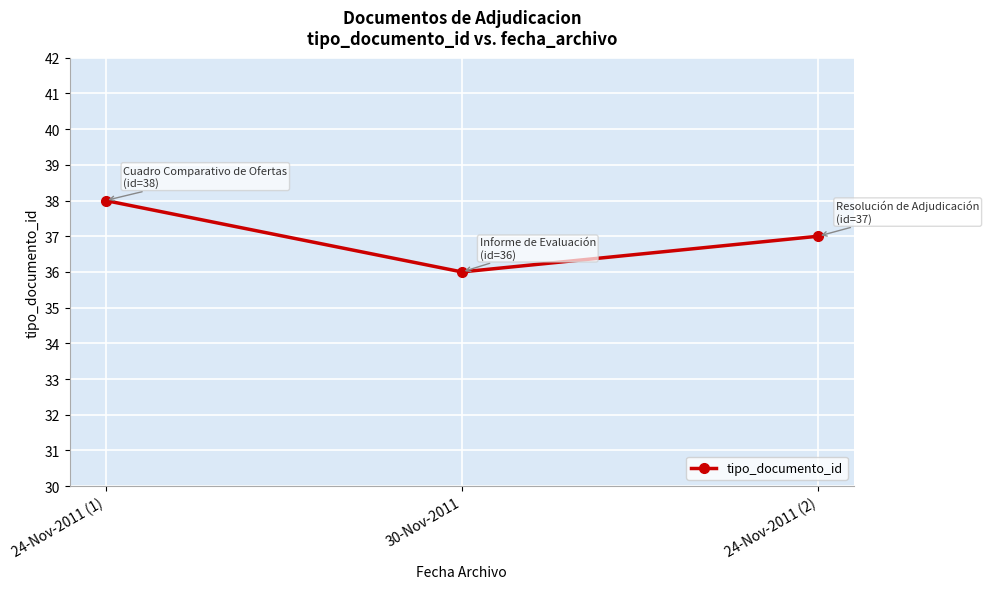

What is the difference between the values at 24-Nov-2011 (1) and 24-Nov-2011 (2)?

1